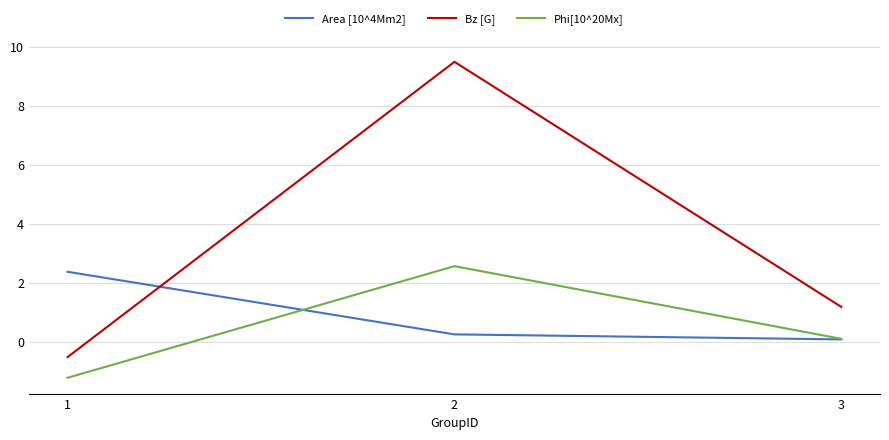

What is the highest value of the Bz [G] series?

9.5